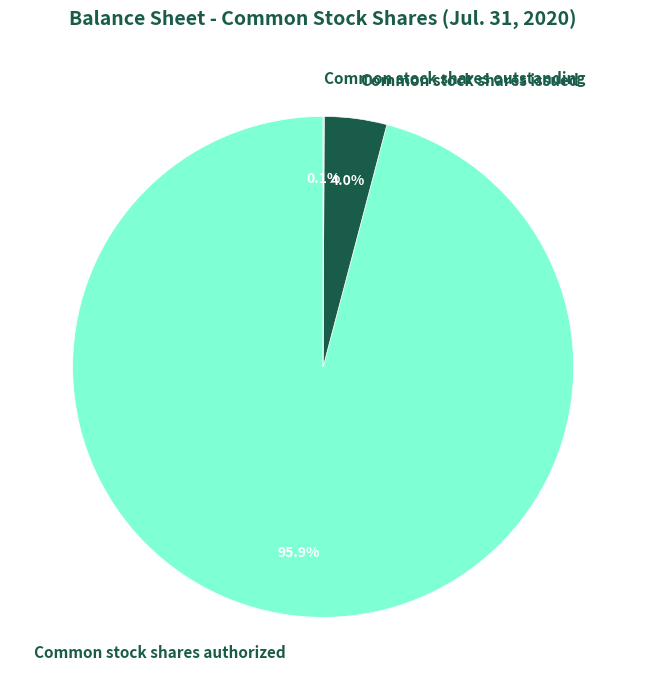

The Common stock shares issued slice represents 4% of the pie. True or false?

True